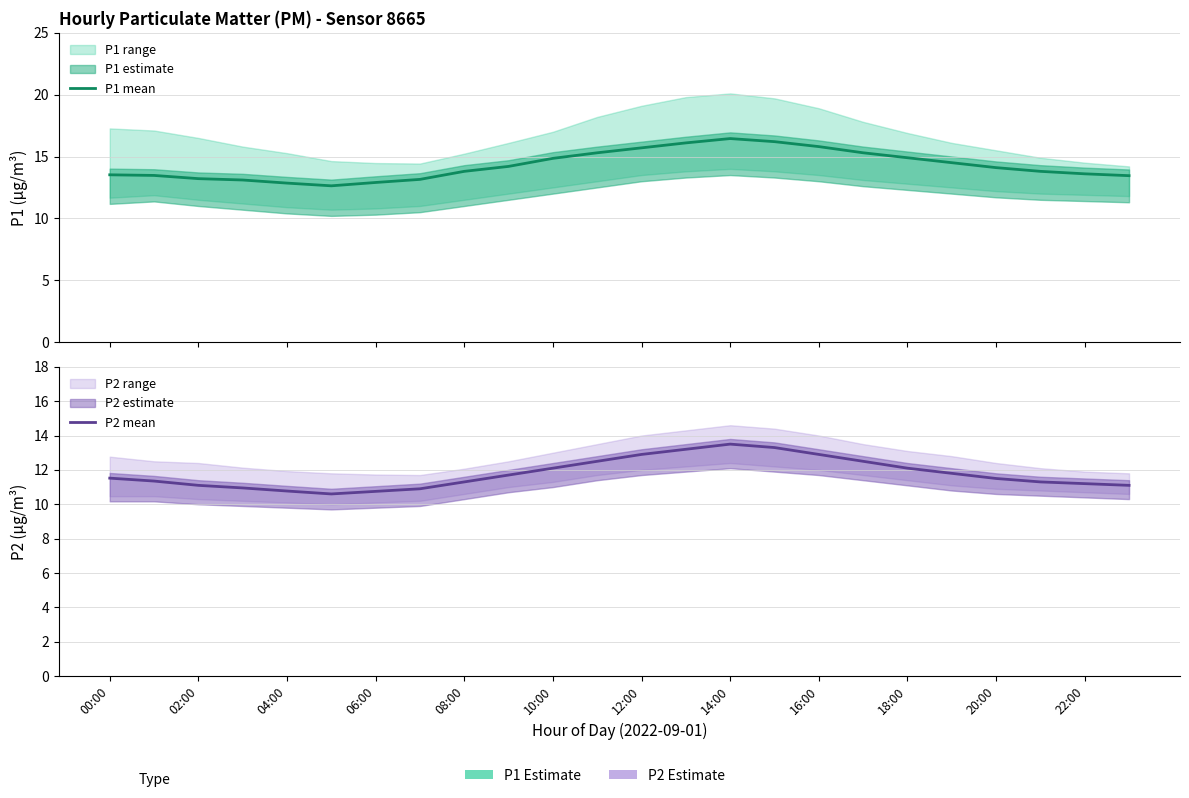

Rank the series by their average value, from highest to lowest.

P1 mean, P2 mean